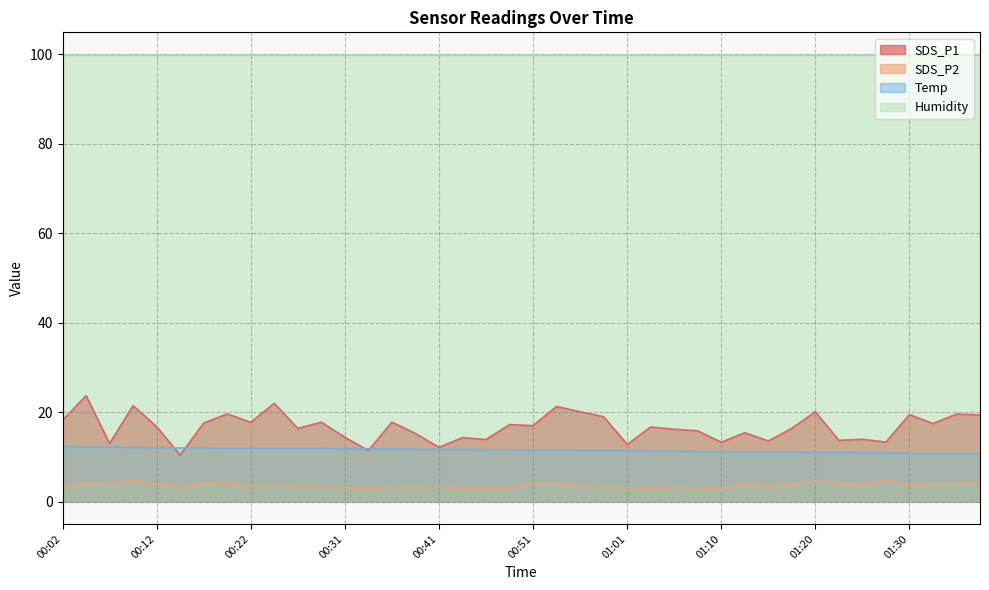

What is the spread (max minus min) of values at 01:01?

96.8